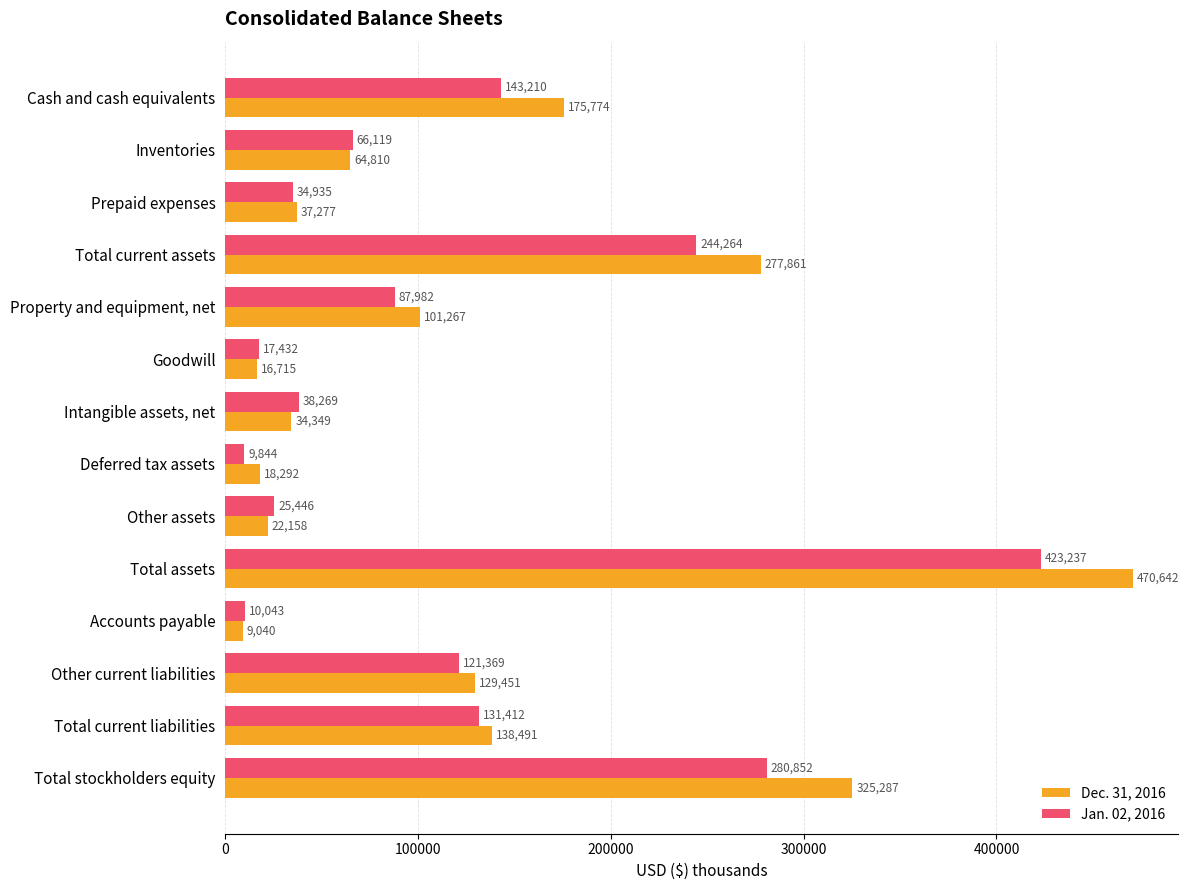

What is the difference between the highest and lowest values at Total stockholders equity?

44435